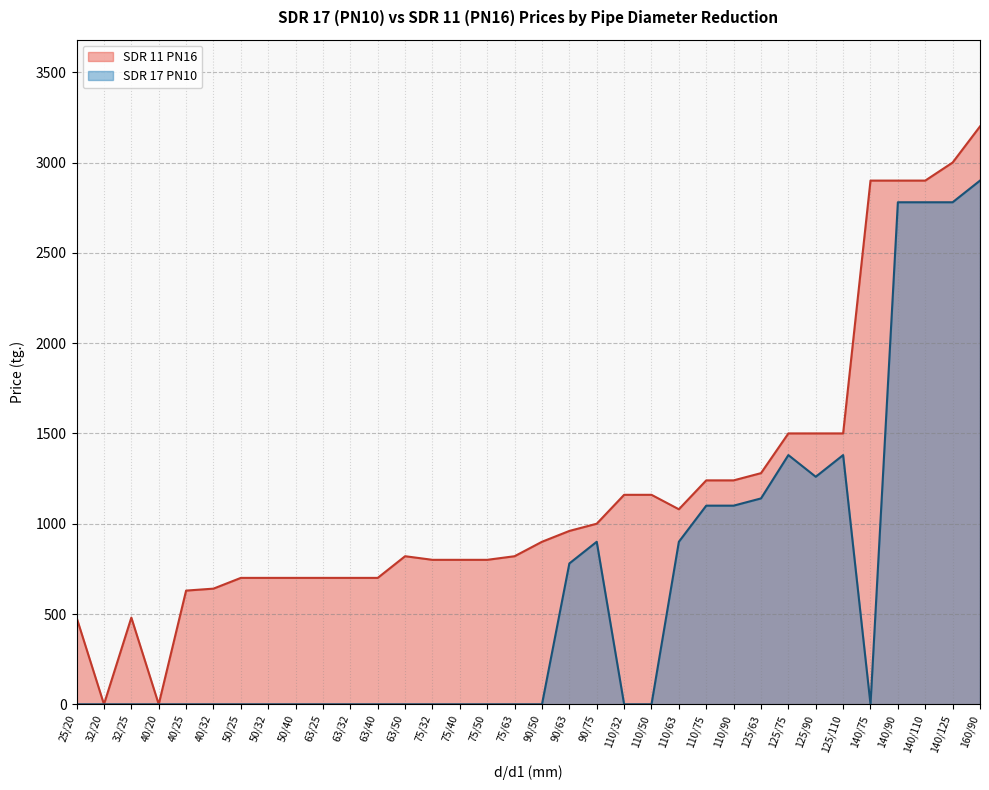

How many positive values does the SDR 17 PN10 series have?

13